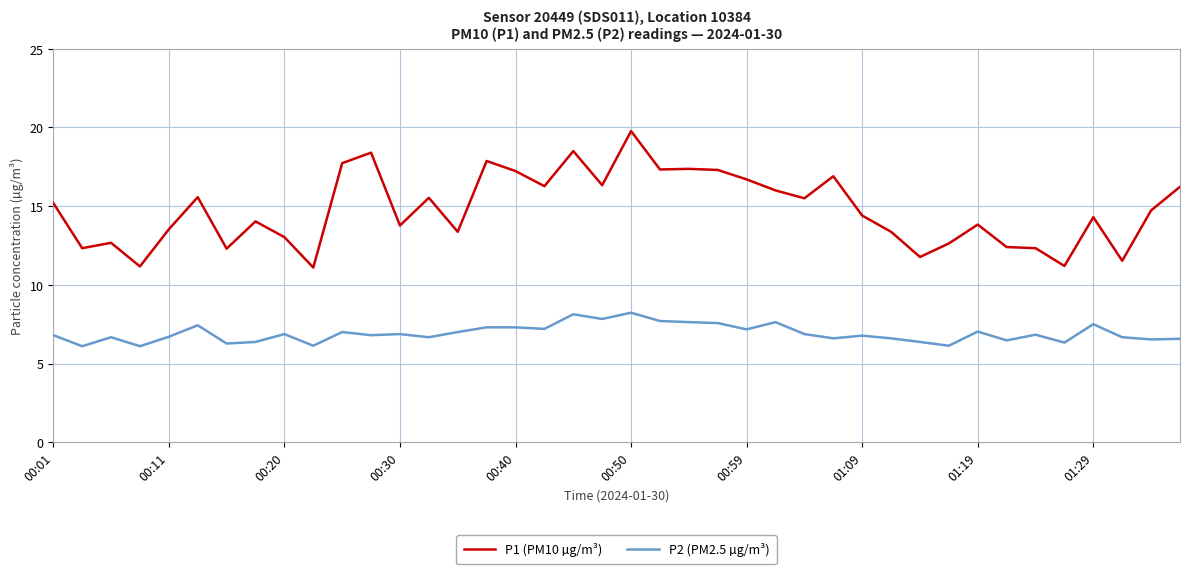

What is the smallest value displayed?

6.1